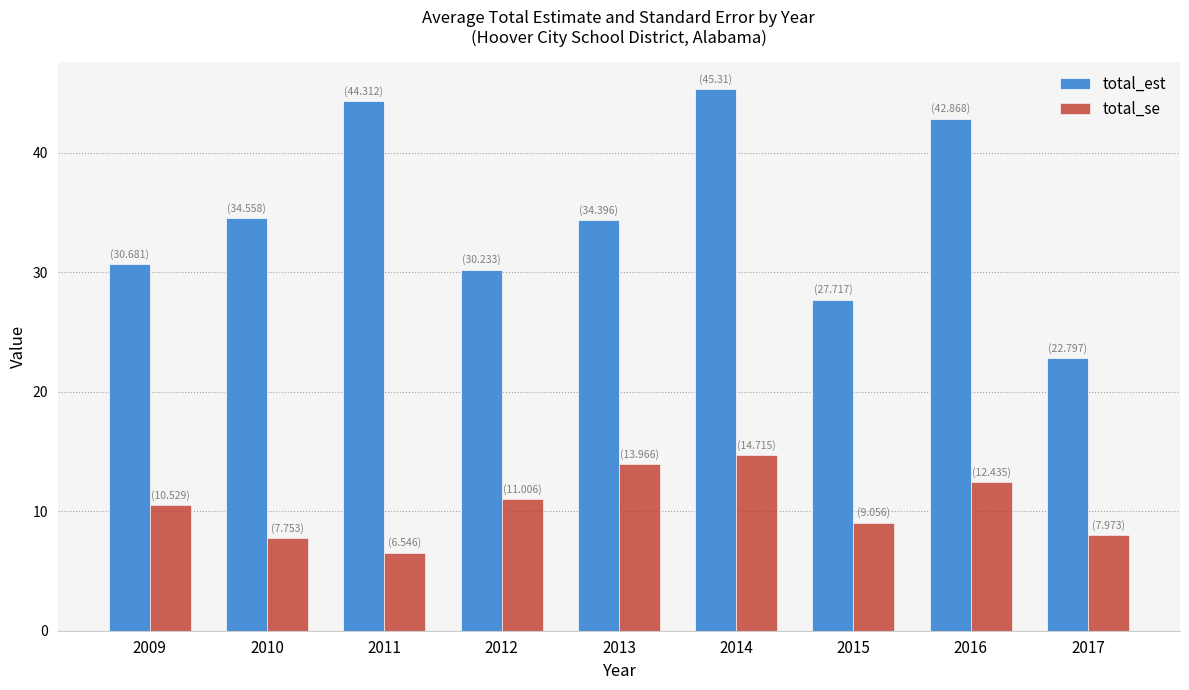

What is the minimum value shown in the chart?

6.5